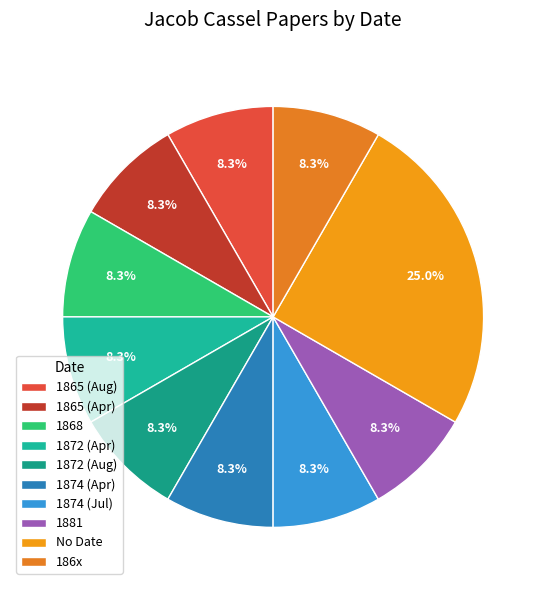

Which category has the biggest portion of the pie?

No Date